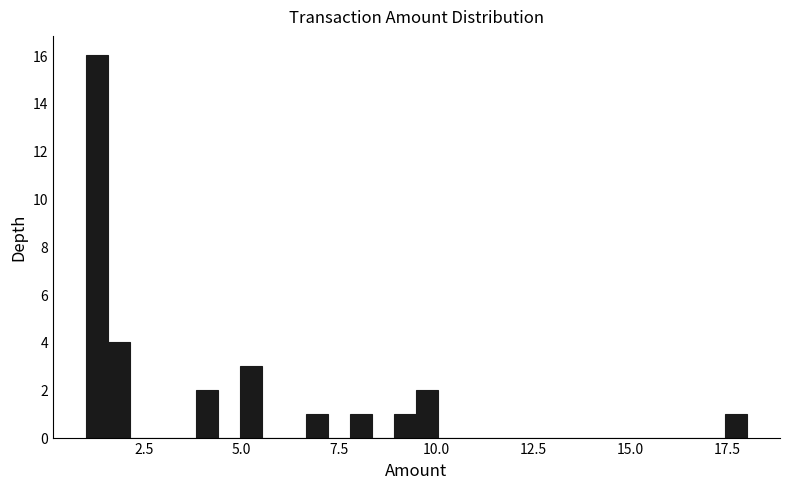

Read against the x-axis, roughly where is the centre of the tallest bar?

1.5